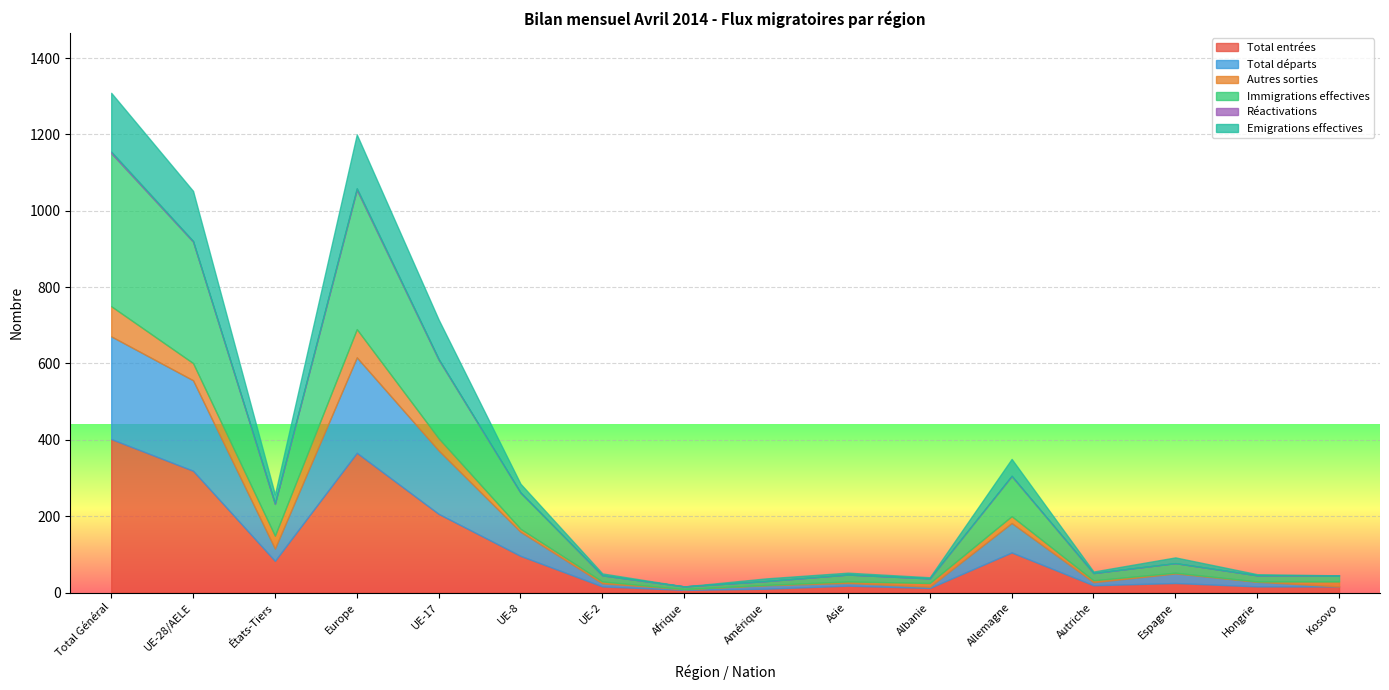

Which series has the largest total across all categories?

Total entrées